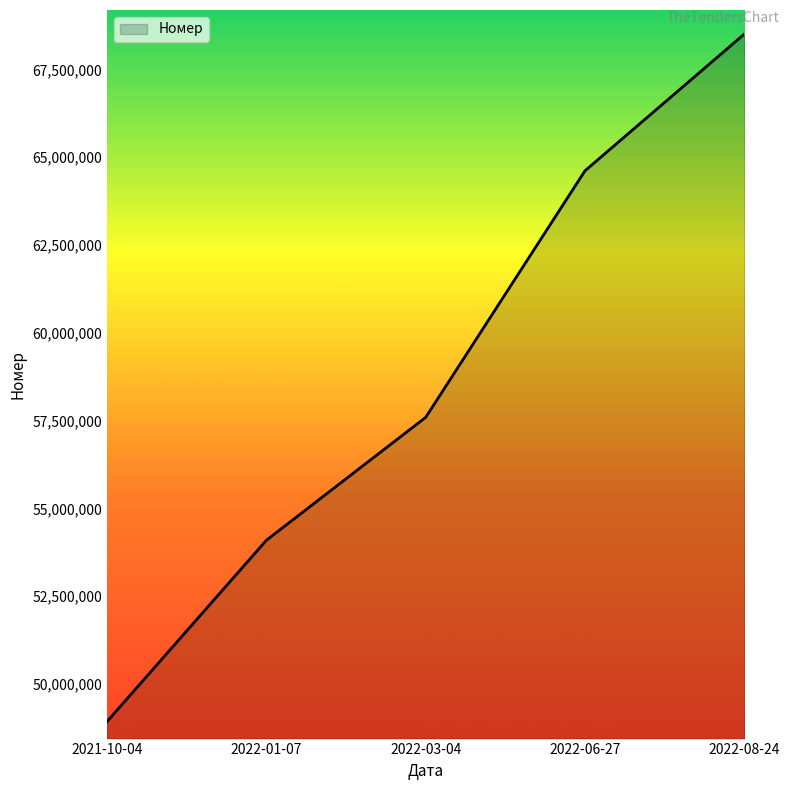

What is the average value?

58749065